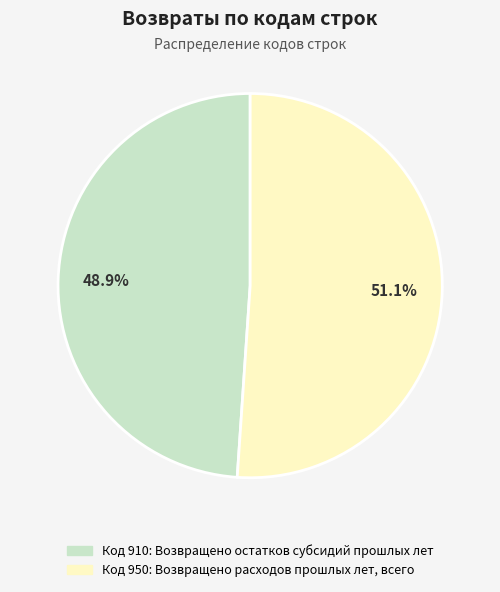

Does any single category account for the majority?

Yes